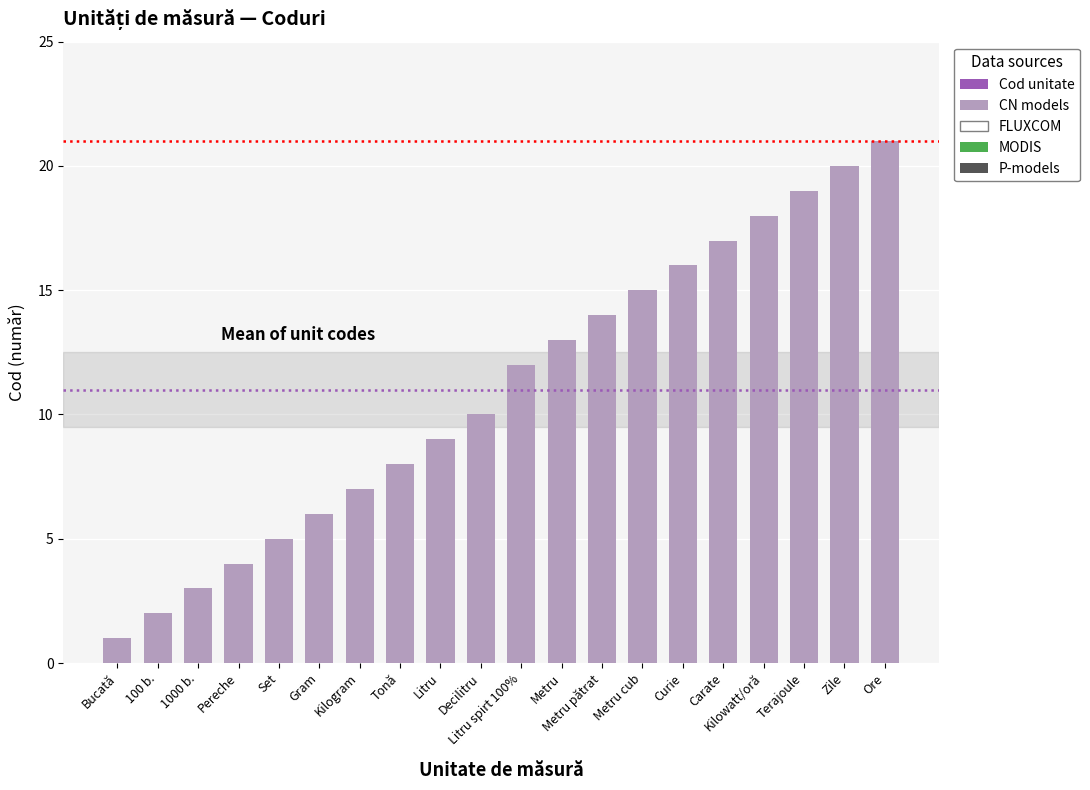

Count the number of data series in this chart.

1